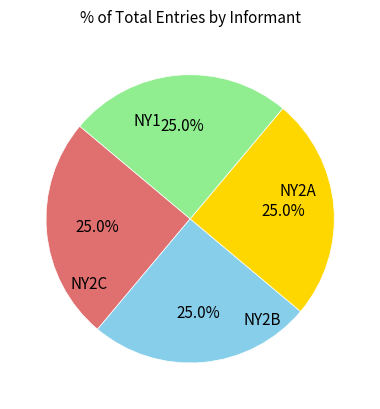

Count the number of slices in the pie.

4